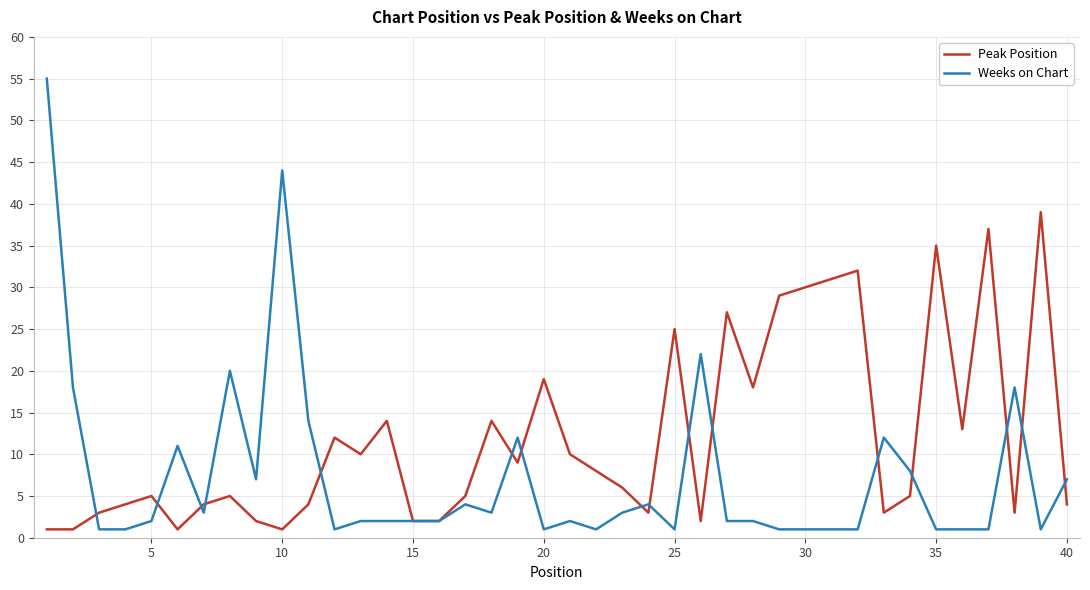

Which series has the largest total across all categories?

Peak Position